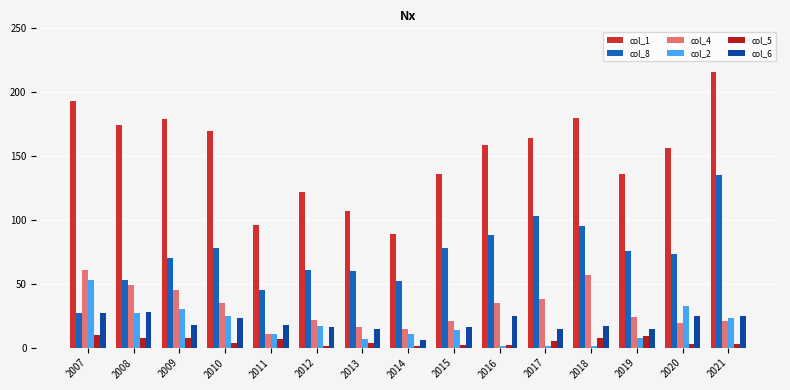

Rank the series at 2018 from lowest to highest value.

col_2, col_5, col_6, col_4, col_8, col_1